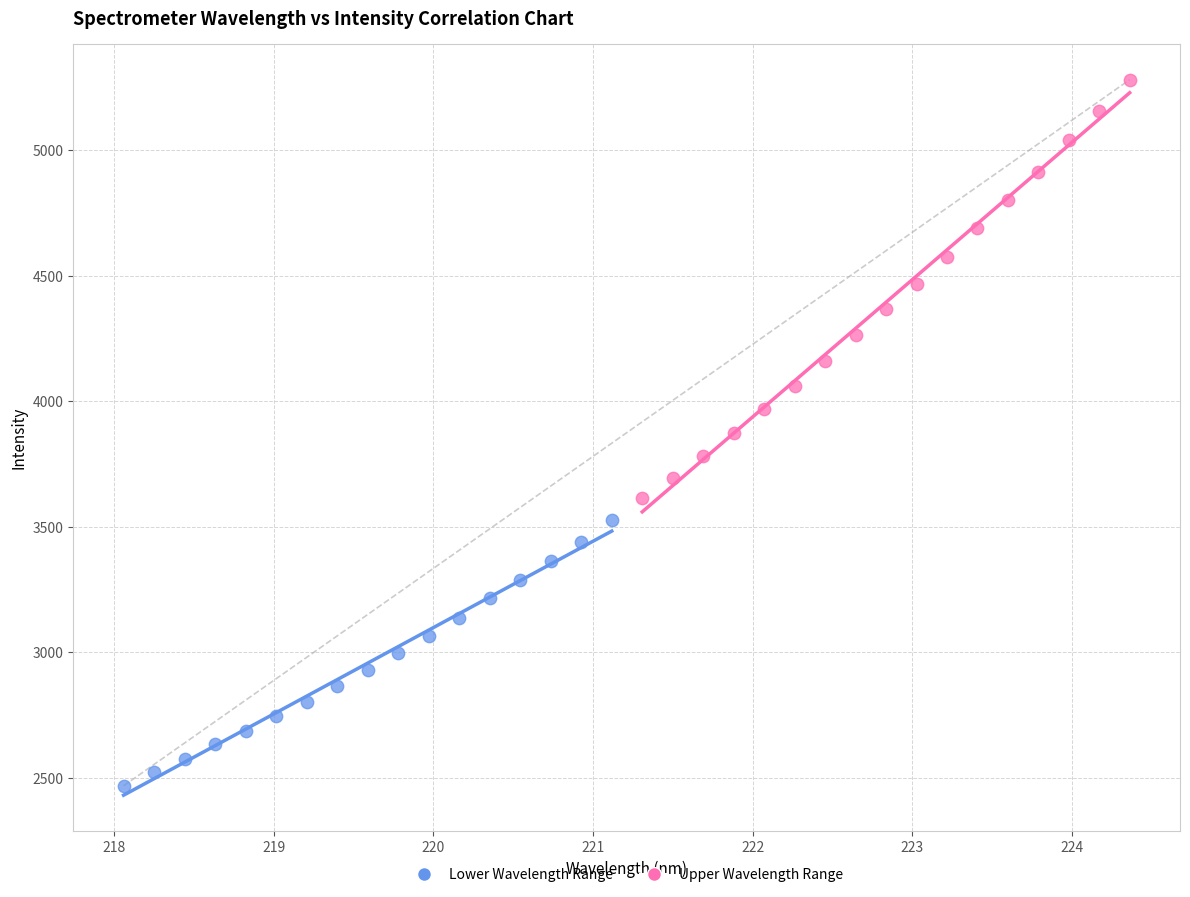

Which series reaches the minimum Y coordinate?

Lower Wavelength Range